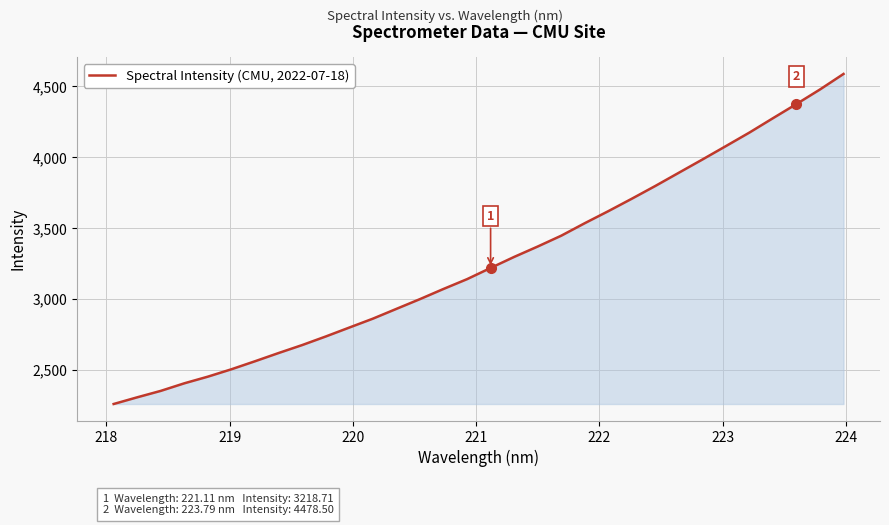

Count the number of categories in the chart.

32